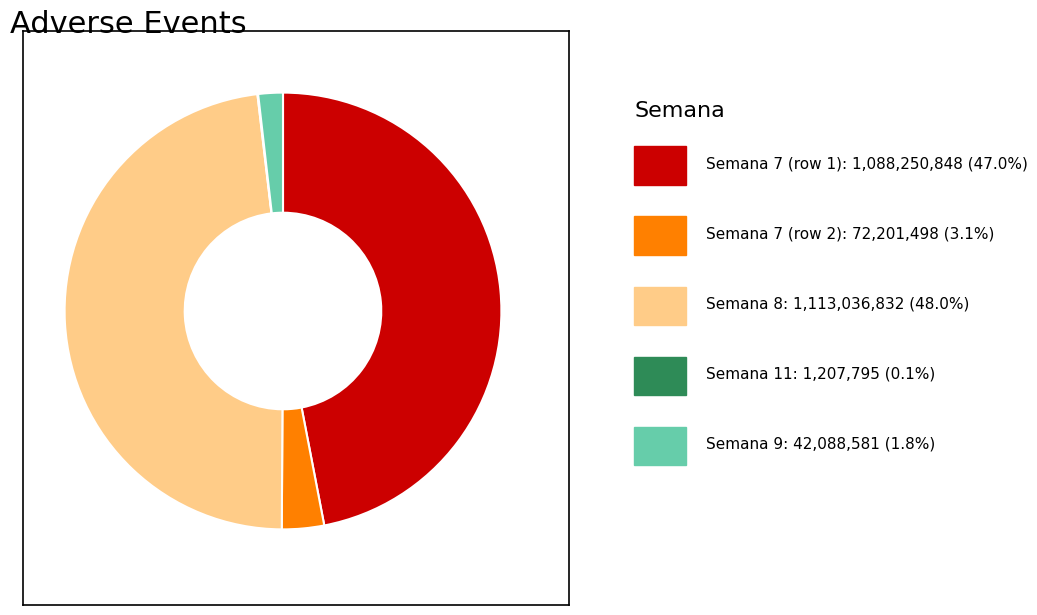

Does any single category account for the majority?

No